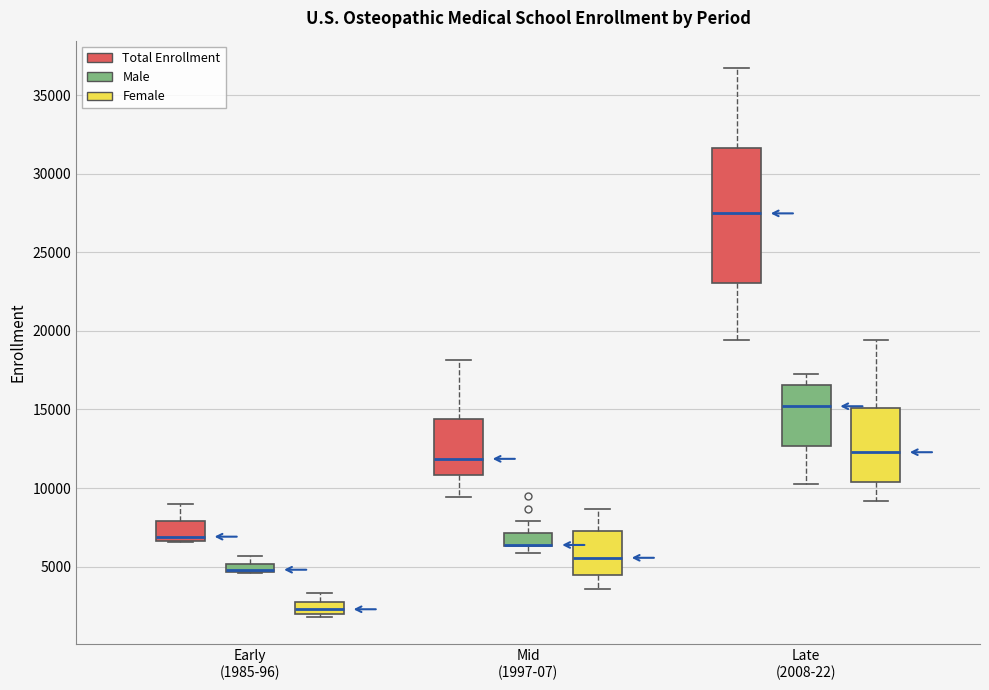

Where is the upper edge of the box for Mid (1997-07) (Female) on the y-axis? The values are not printed on the chart, so give them approximately, as read against the axis.

7000